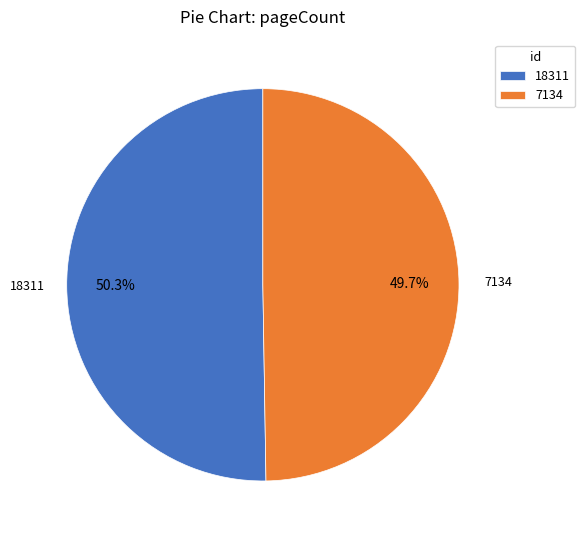

What percentage is NOT represented by 7134?

50.3%